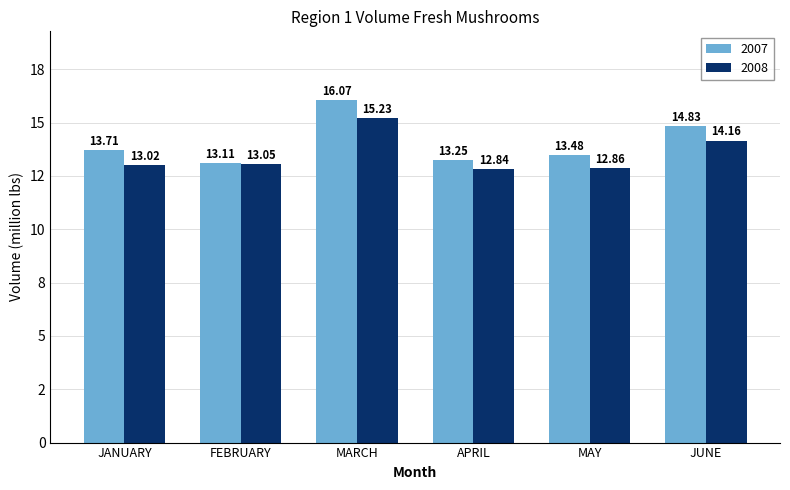

At which category does the chart reach its peak across all series?

MARCH